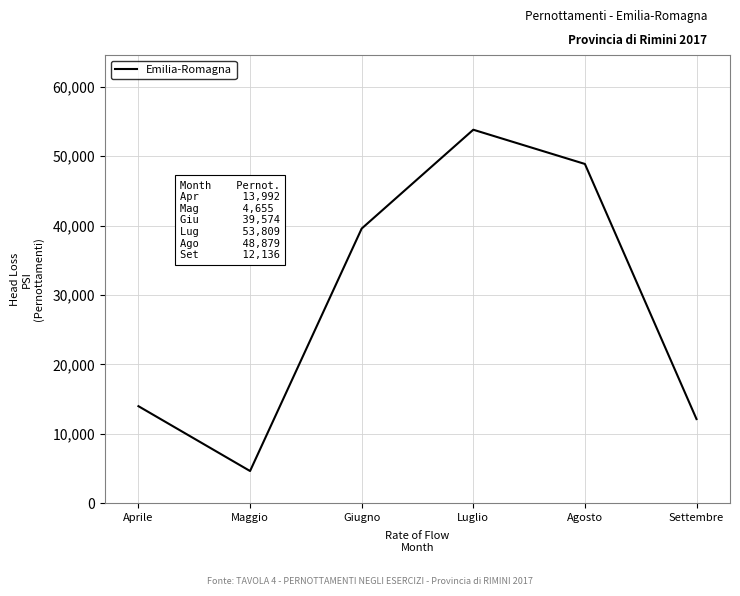

Reading left to right, transcribe all the data shown in this chart.

13992	4655	39574	53809	48879	12136